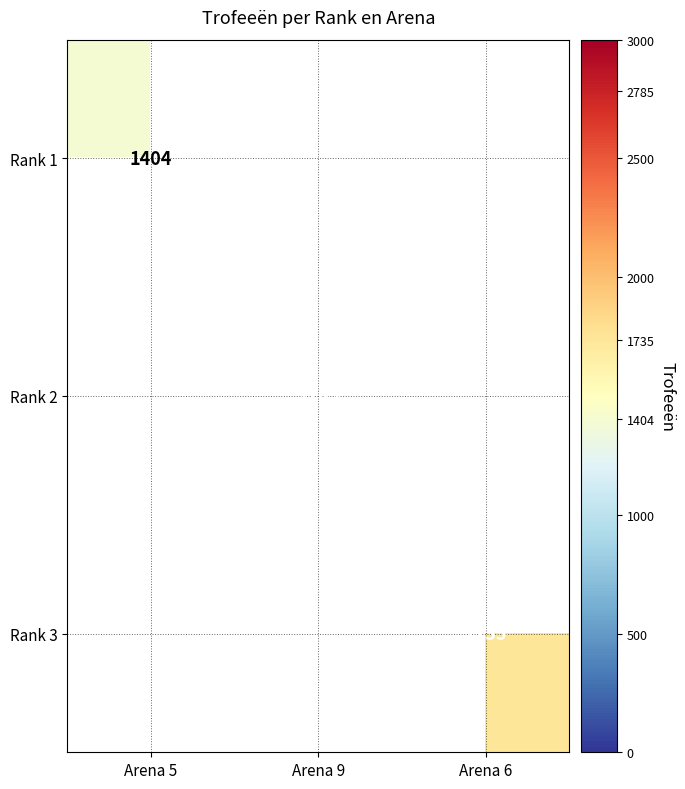

True or false: Rank 3 has a value of 1735 at Arena 6.

True